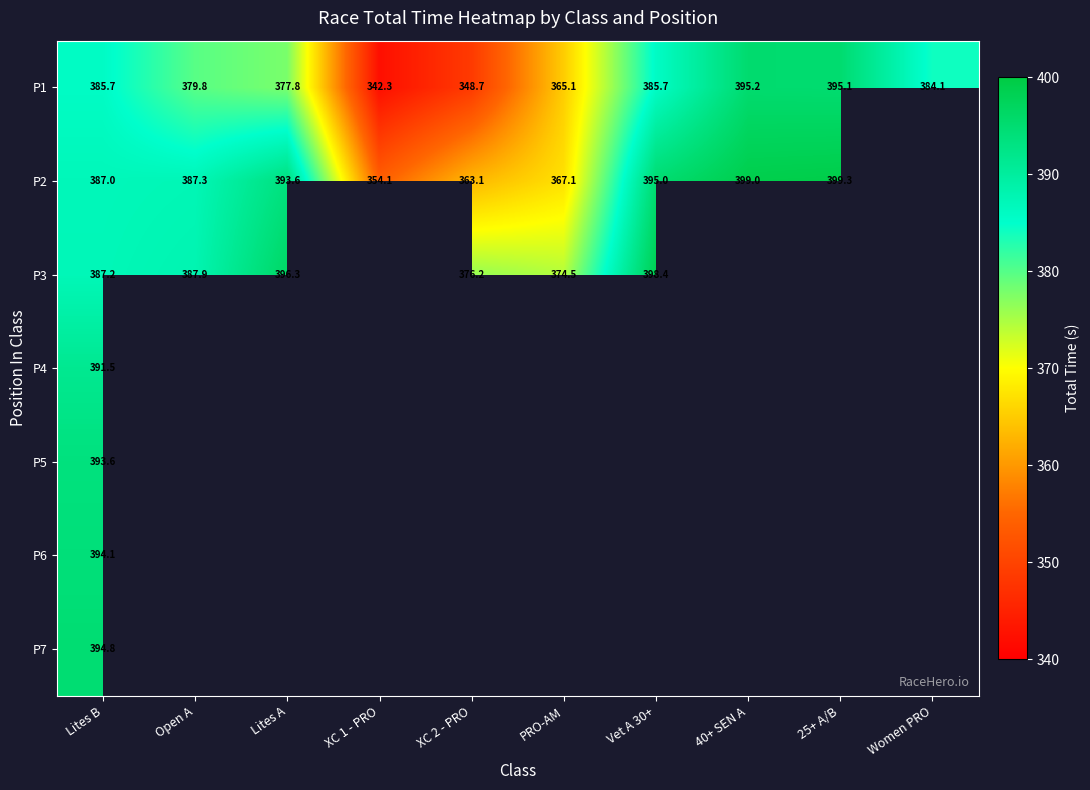

Where is P1 nearest to the value 368?

PRO-AM